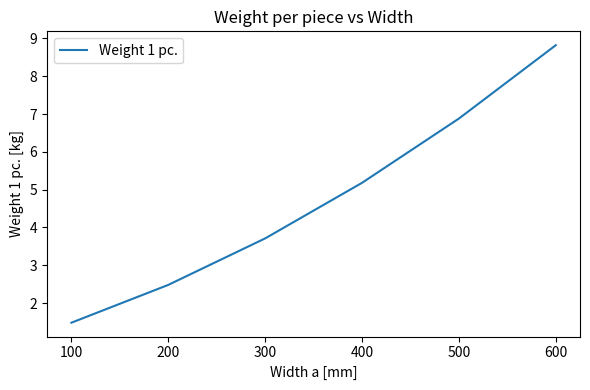

Count the number of values greater than 3.

4